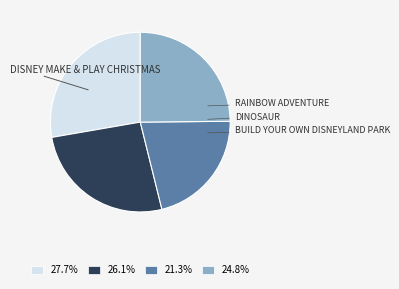

Do 24.8% and 27.7% together represent more than half of the pie?

Yes